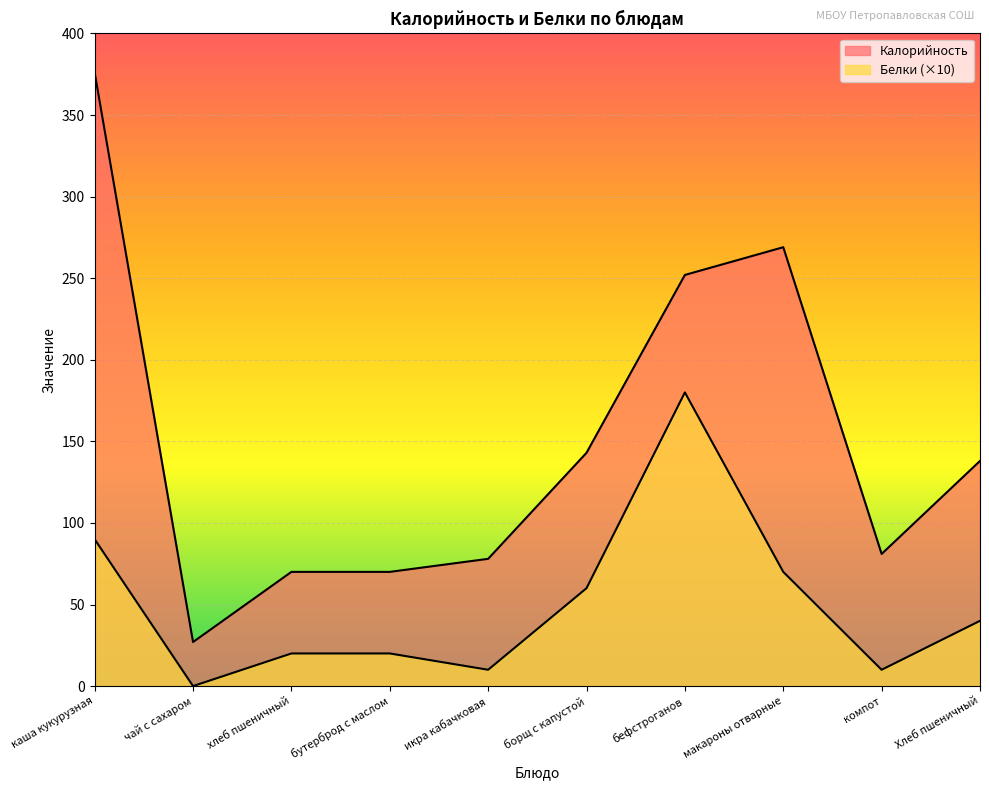

True or false: Калорийность and Белки cross at least once.

False